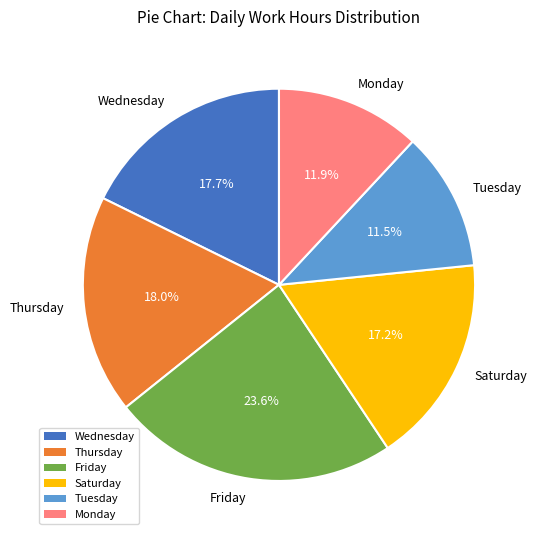

Is there any slice that represents more than half of the pie?

No